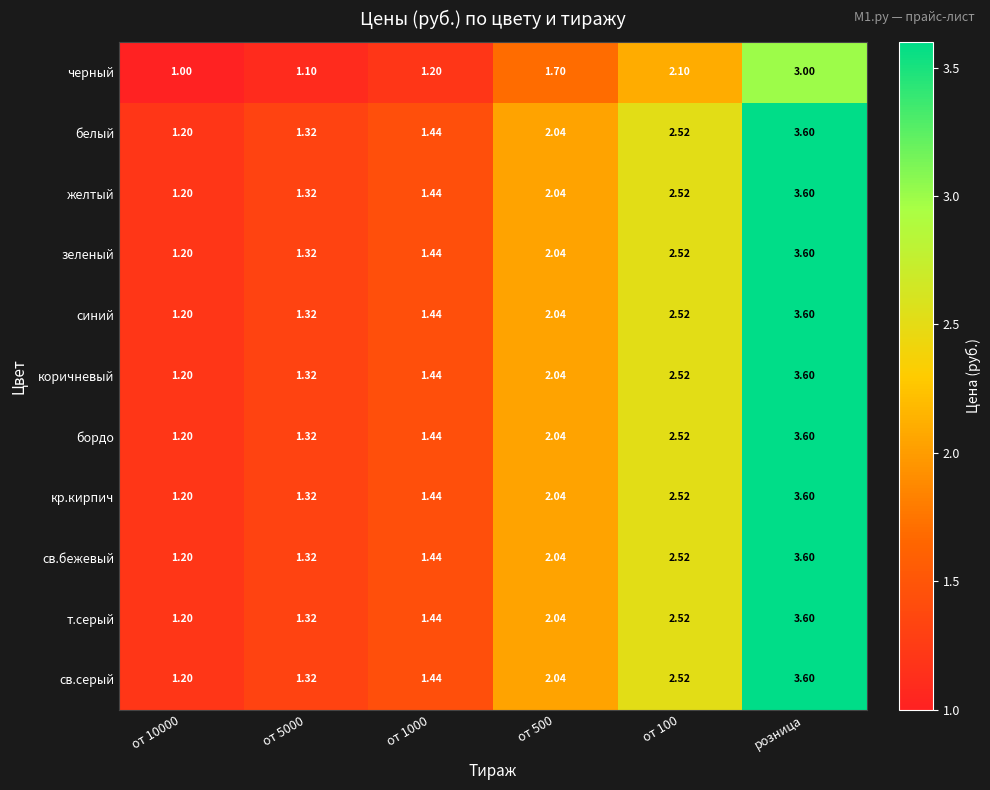

What is the spread (max minus min) of values at от 100?

0.4